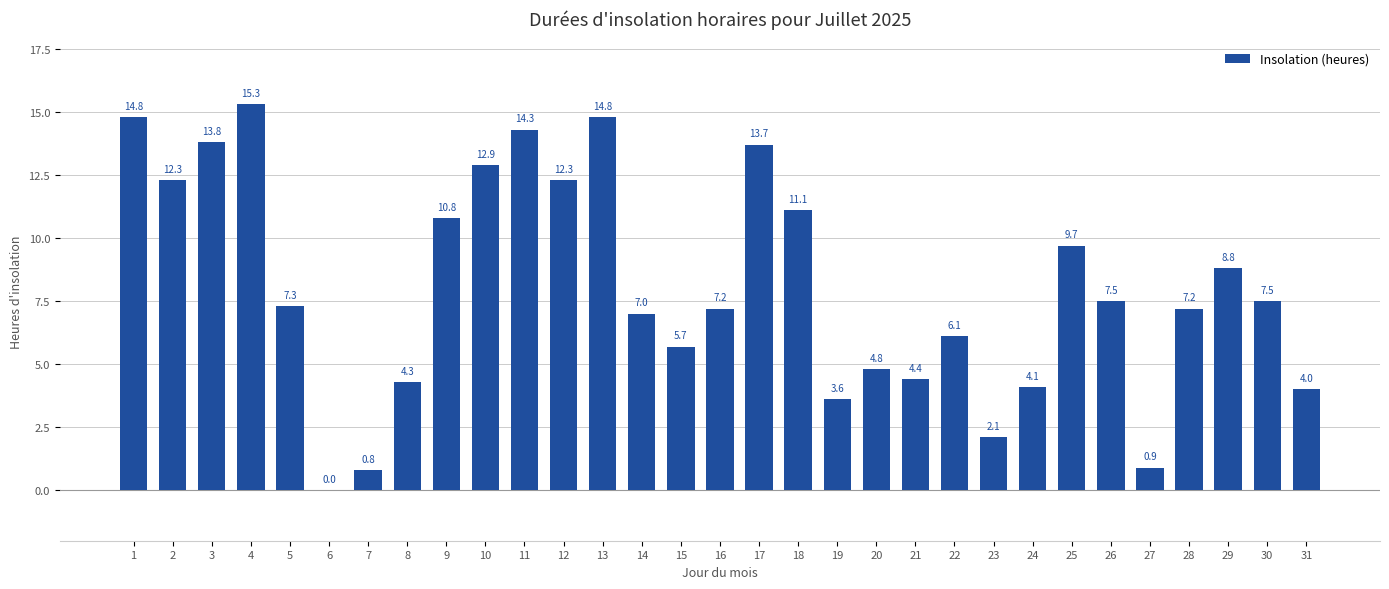

Which has a higher value, 23 or 5?

5